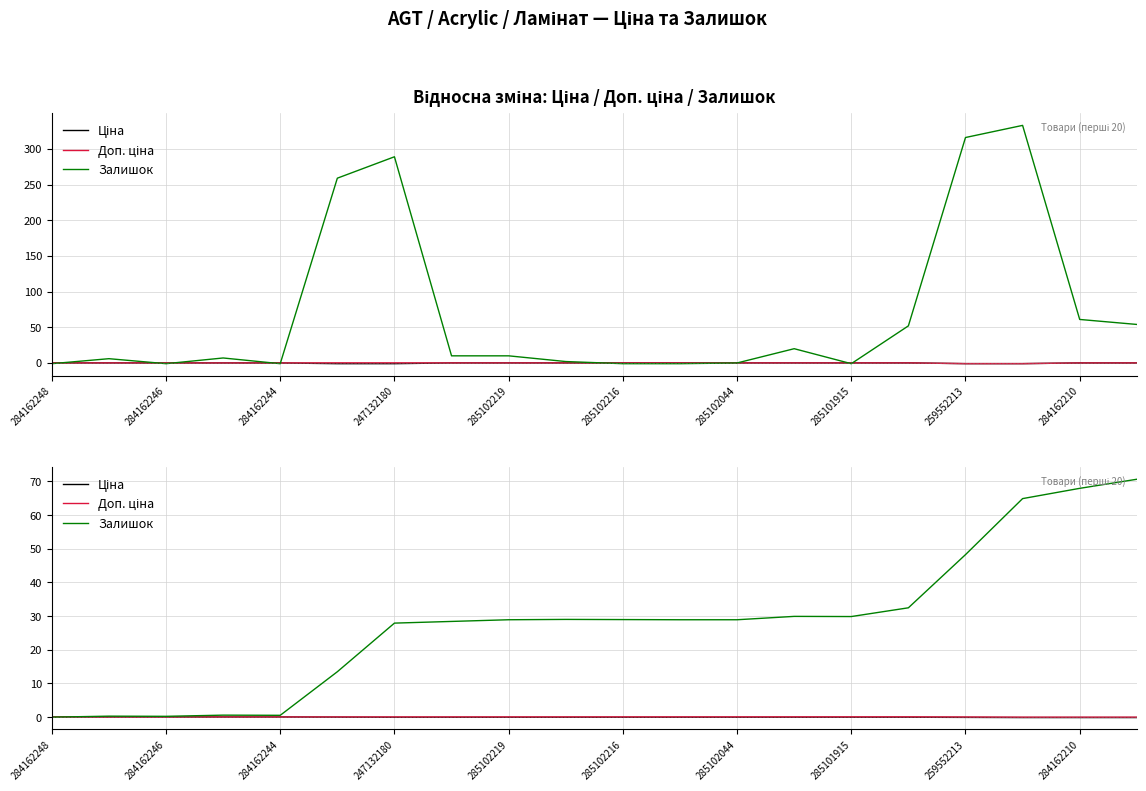

What is the difference between the second highest and minimum values in the Ціна series?

0.2